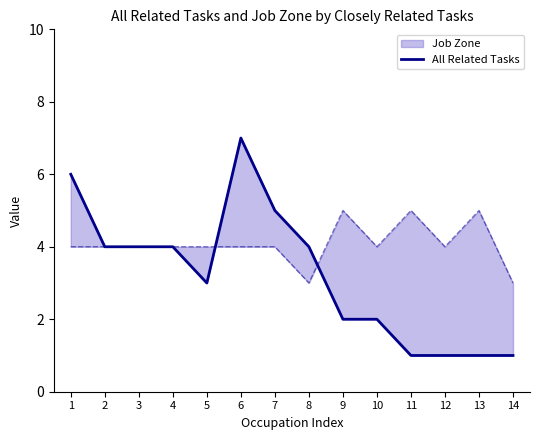

Between 3 and 2, which is larger?

3